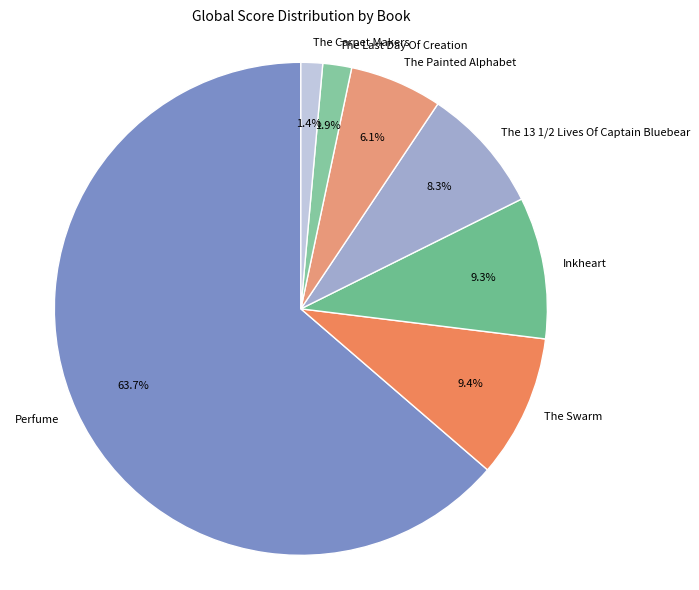

What is the largest slice in the pie chart?

Perfume